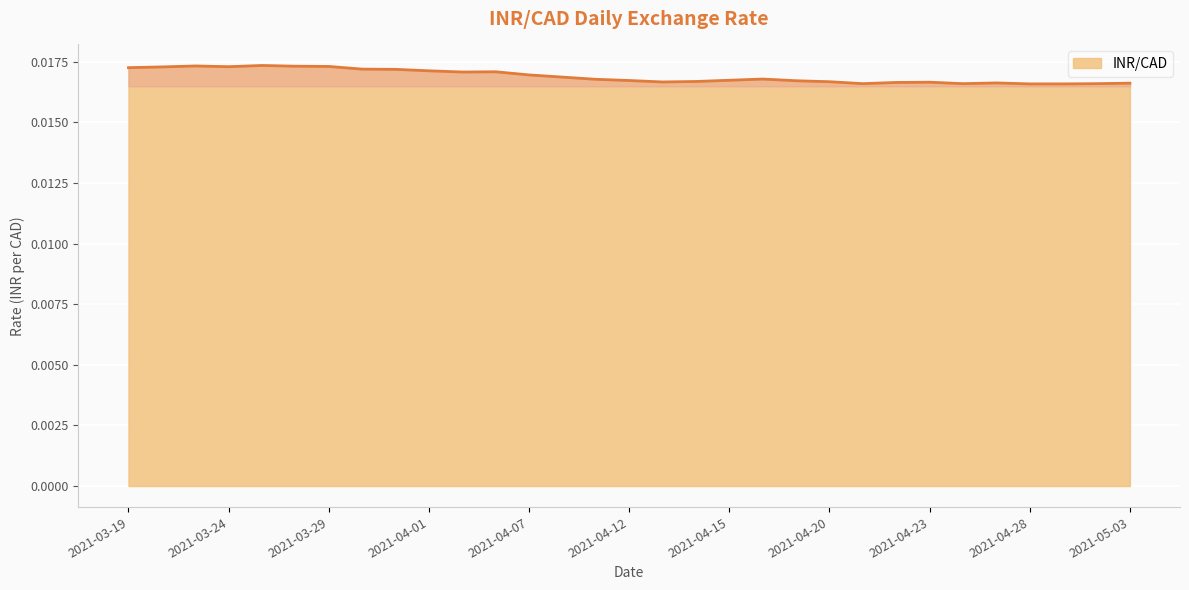

What is the label of the 5th point from the right?

2021-04-27